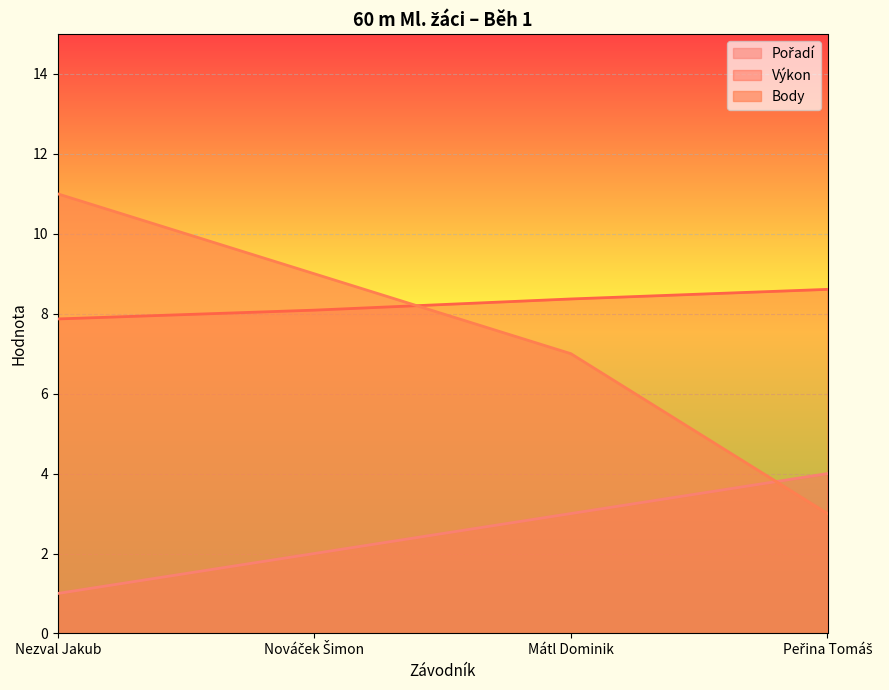

Is it true that Body equals 3.7 at Mátl Dominik?

False